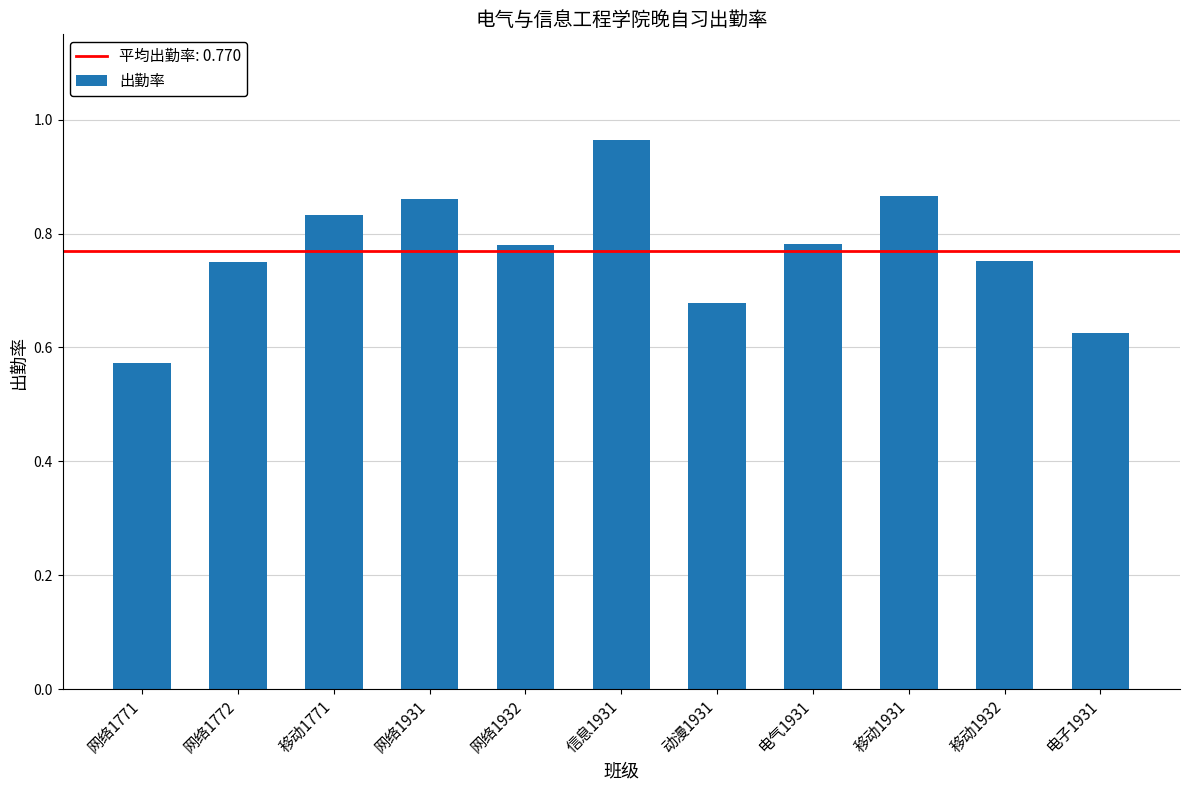

How many distinct data groups are displayed?

1